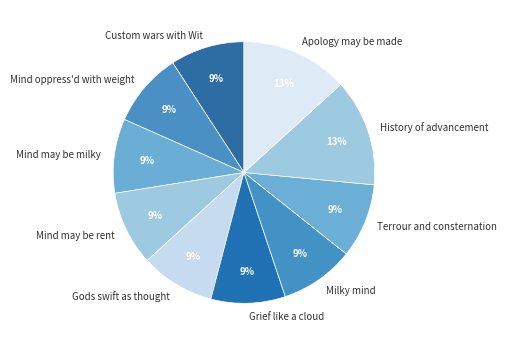

Count the number of slices in the pie.

10